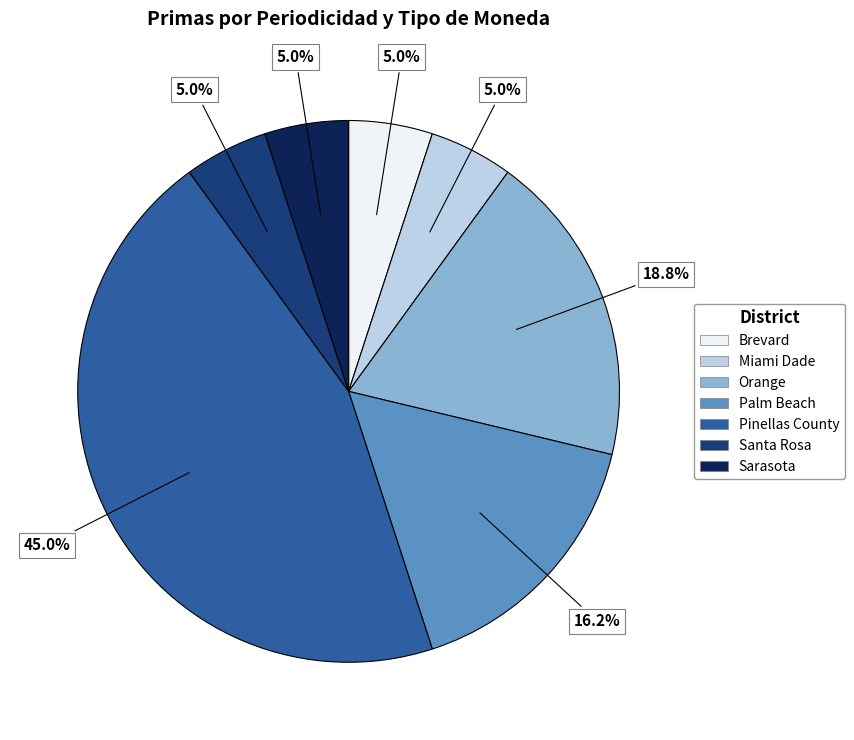

How many segments does this pie chart have?

7